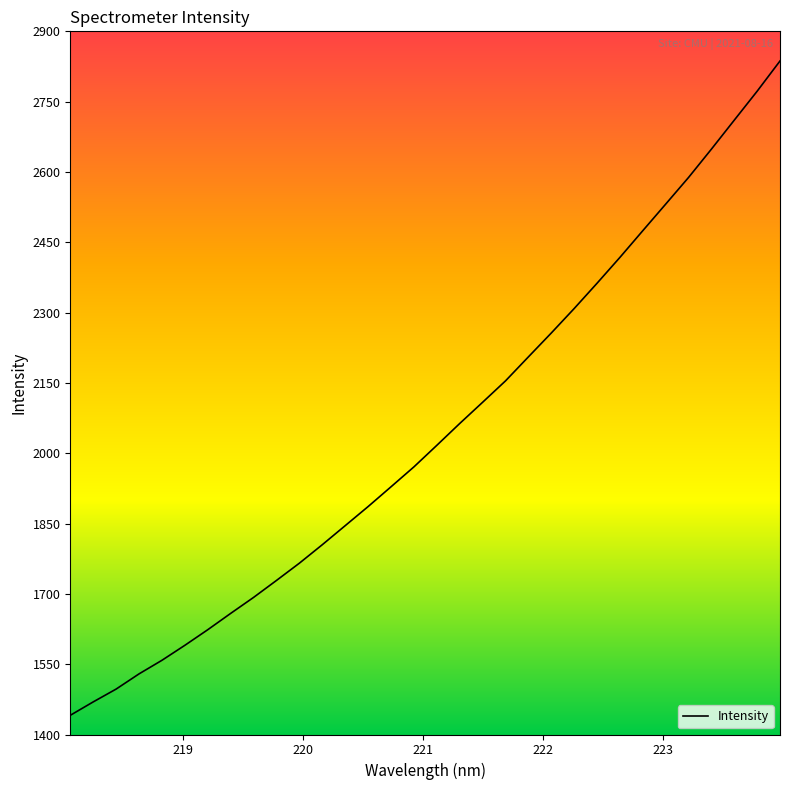

What is the sum of all values?

65446.8